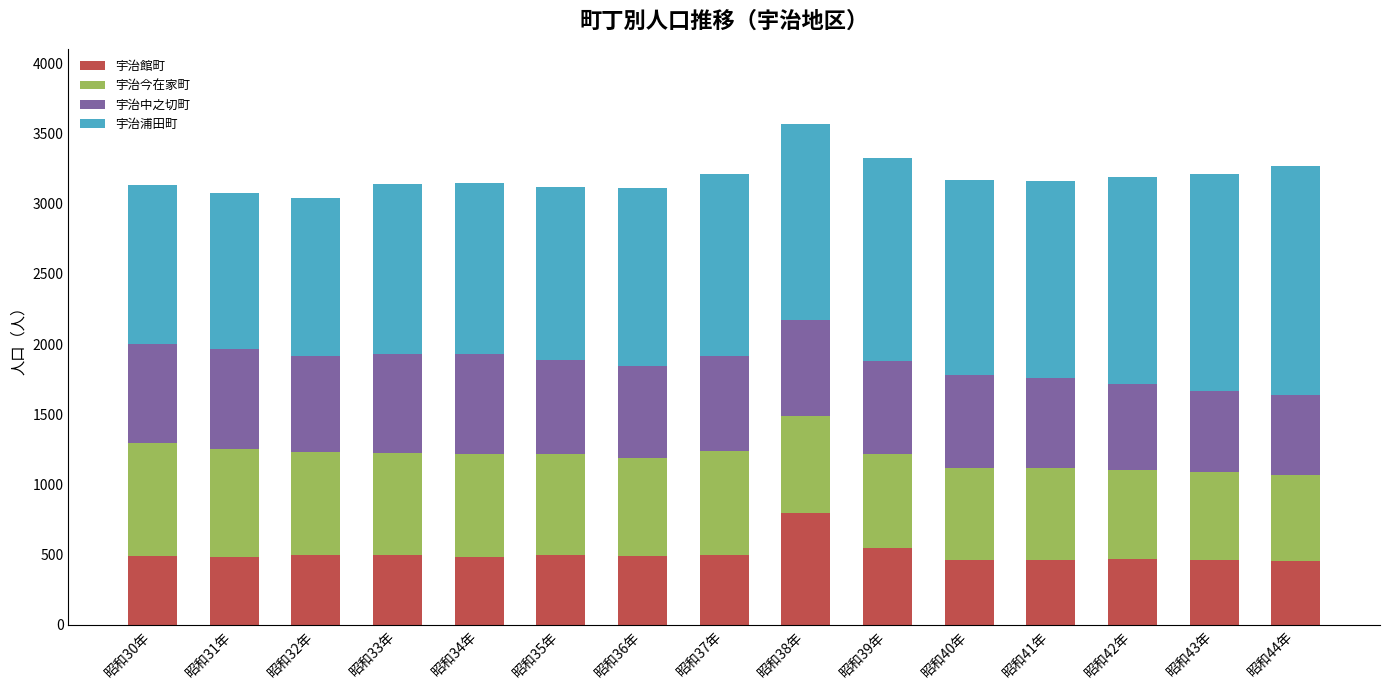

What is the sum of the 宇治館町 values at 昭和31年 and 昭和39年?

1034